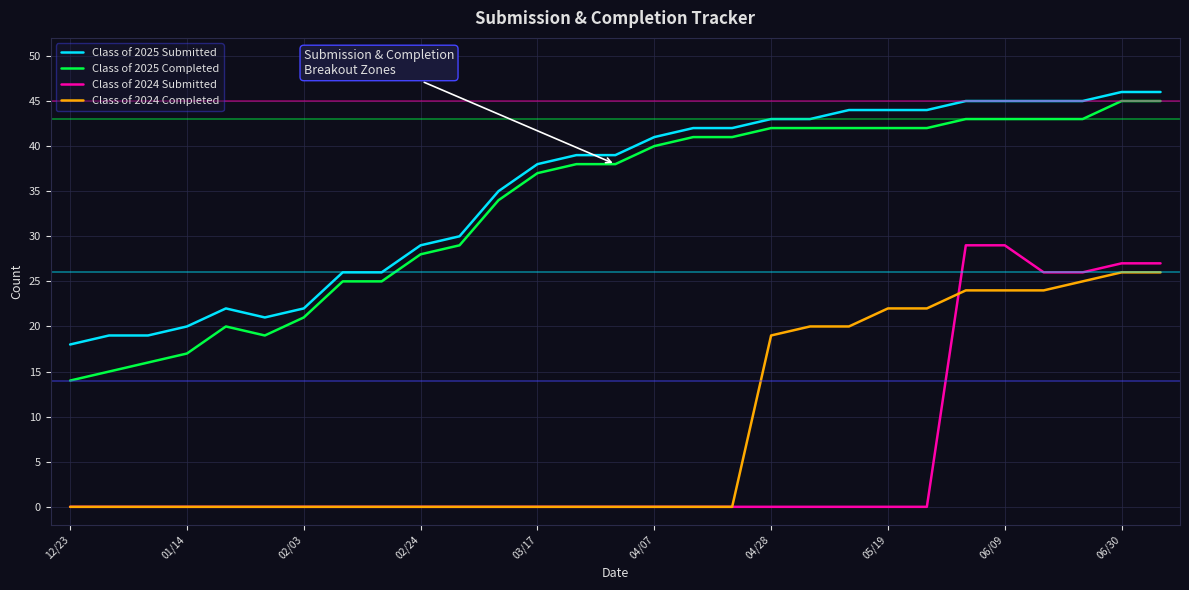

True or false: Class of 2024 Completed and Class of 2025 Submitted intersect in this chart.

False